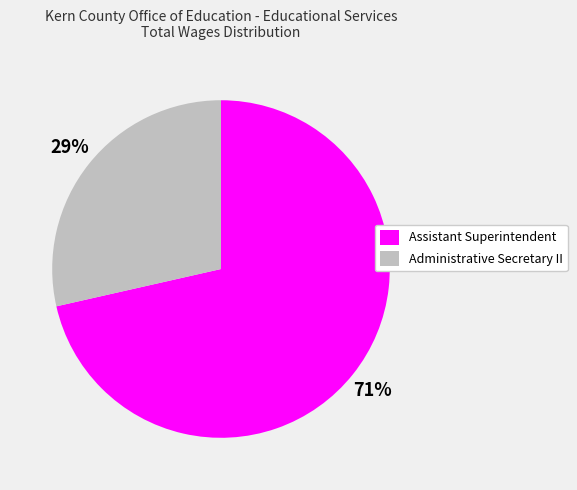

To the nearest percent, what is the average slice percentage?

50%